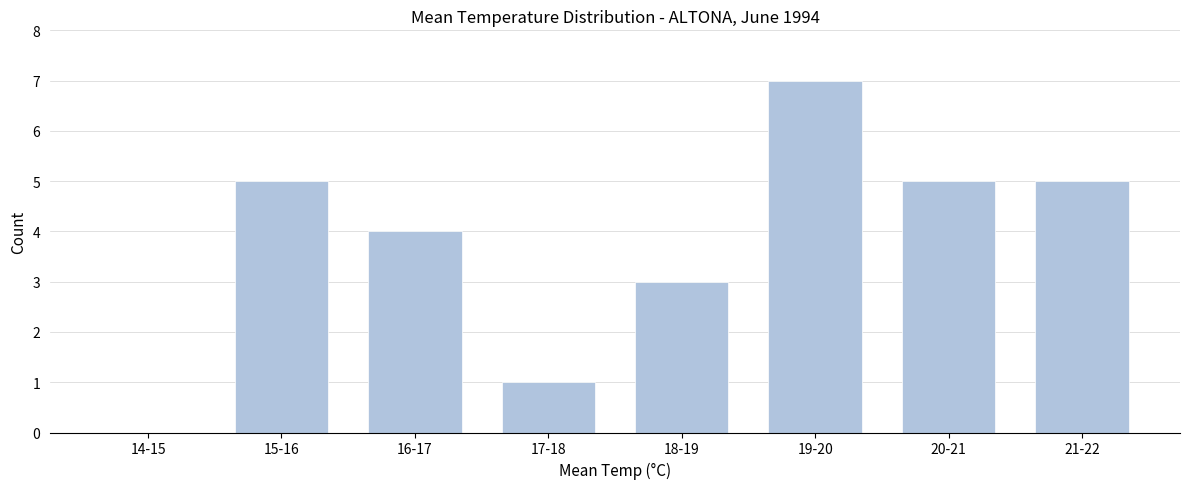

Reading right to left, transcribe all the data shown in this chart.

21-22=5	20-21=5	19-20=7	18-19=3	17-18=1	16-17=4	15-16=5	14-15=0